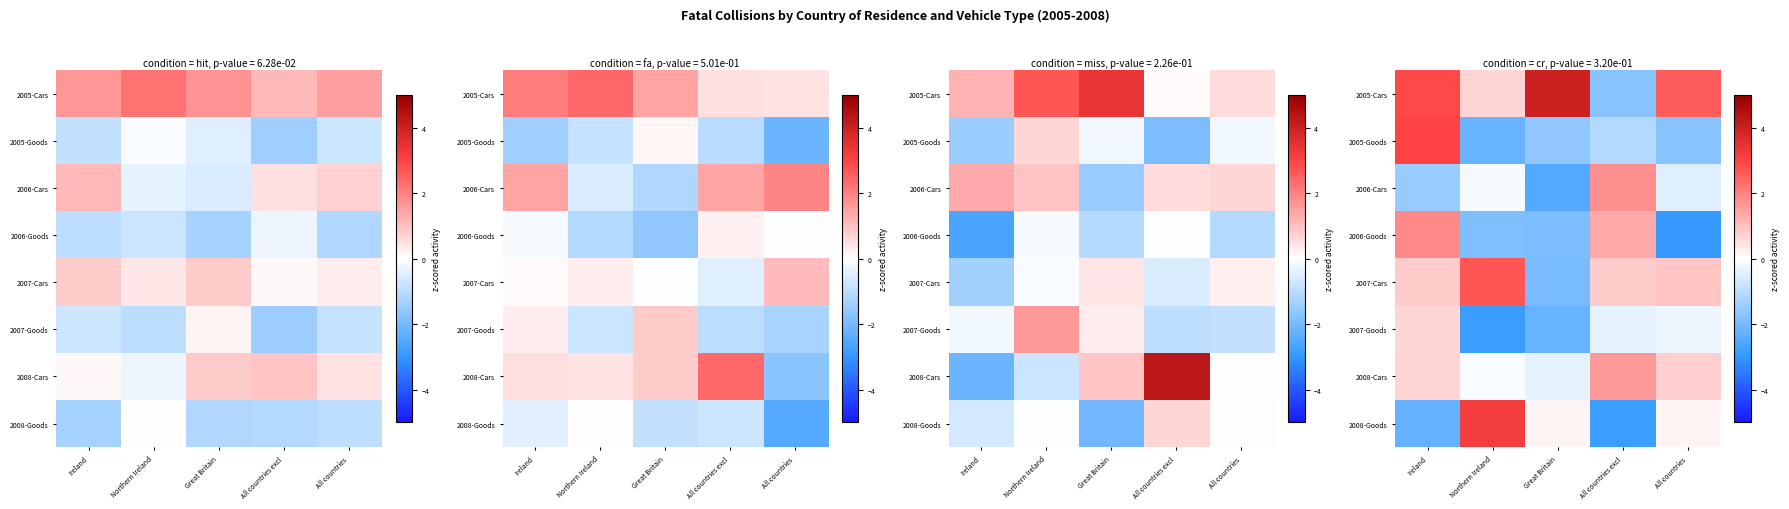

Between Ireland and Great Britain, which is larger?

Great Britain